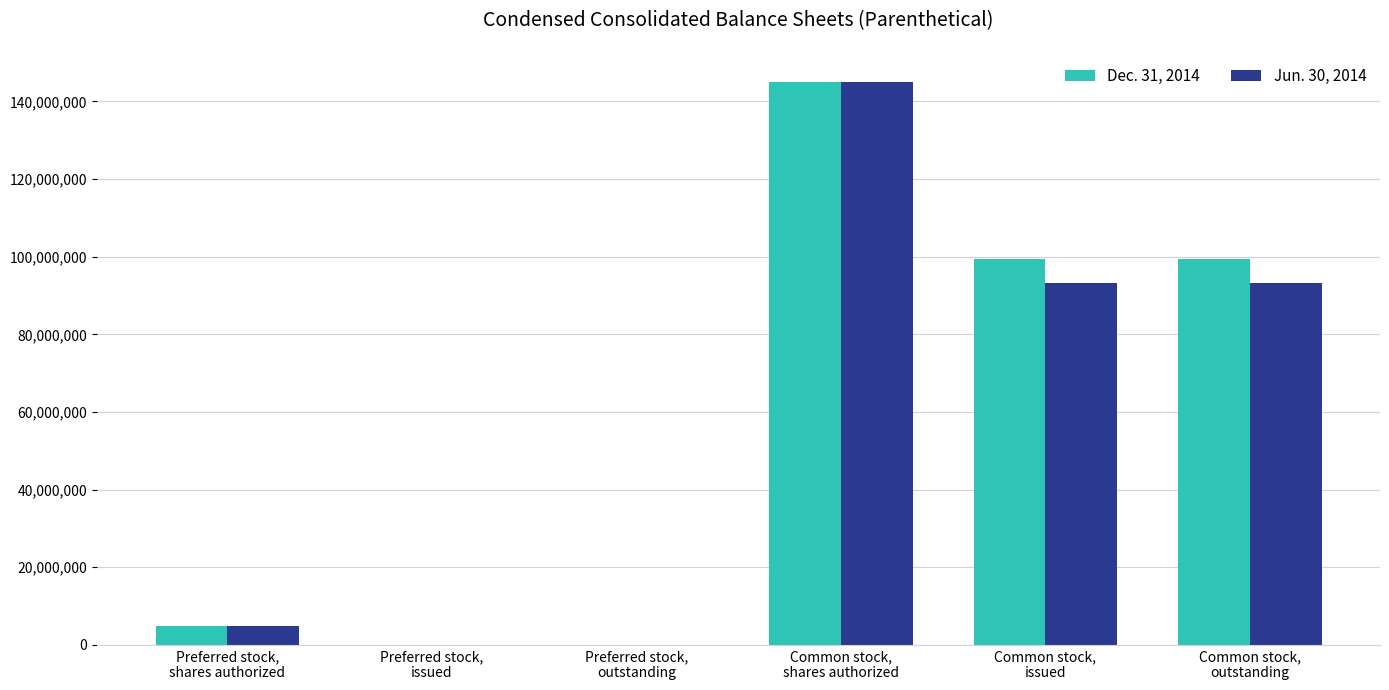

What is the difference between the Dec. 31, 2014 values at Preferred stock,
issued and Common stock,
shares authorized?

145000000